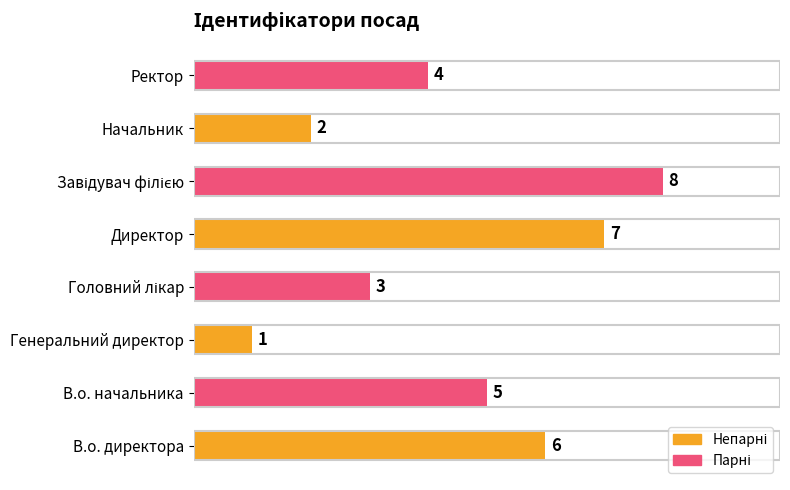

At which category does the chart reach its minimum across all series?

Генеральний директор